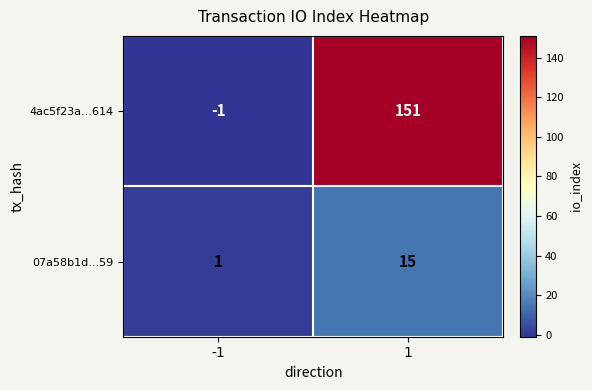

Rank the series by their maximum value, from highest to lowest.

4ac5f23a...614, 07a58b1d...59